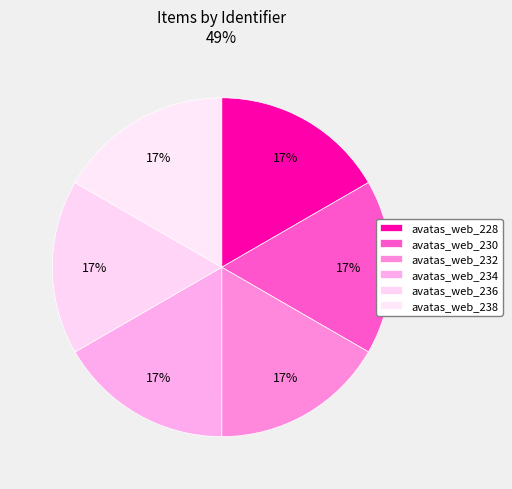

Does avatas_web_236 represent more than half of the total?

No